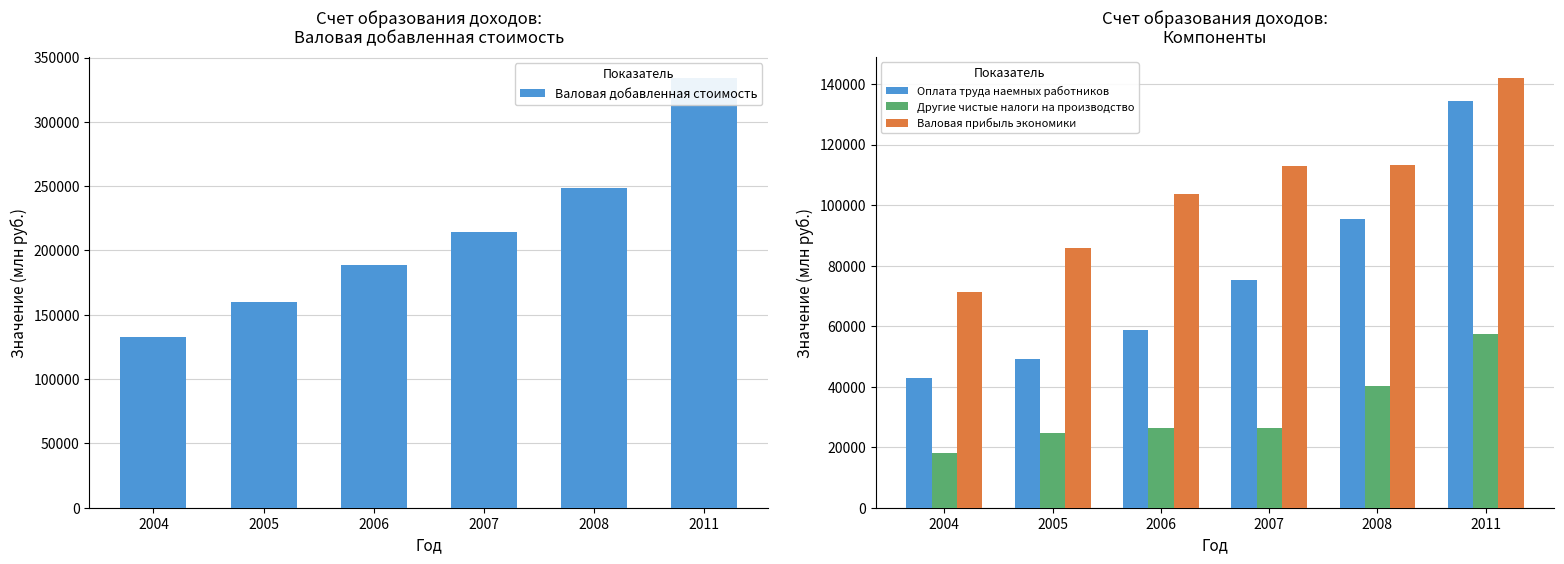

How many data points does each series have?

6